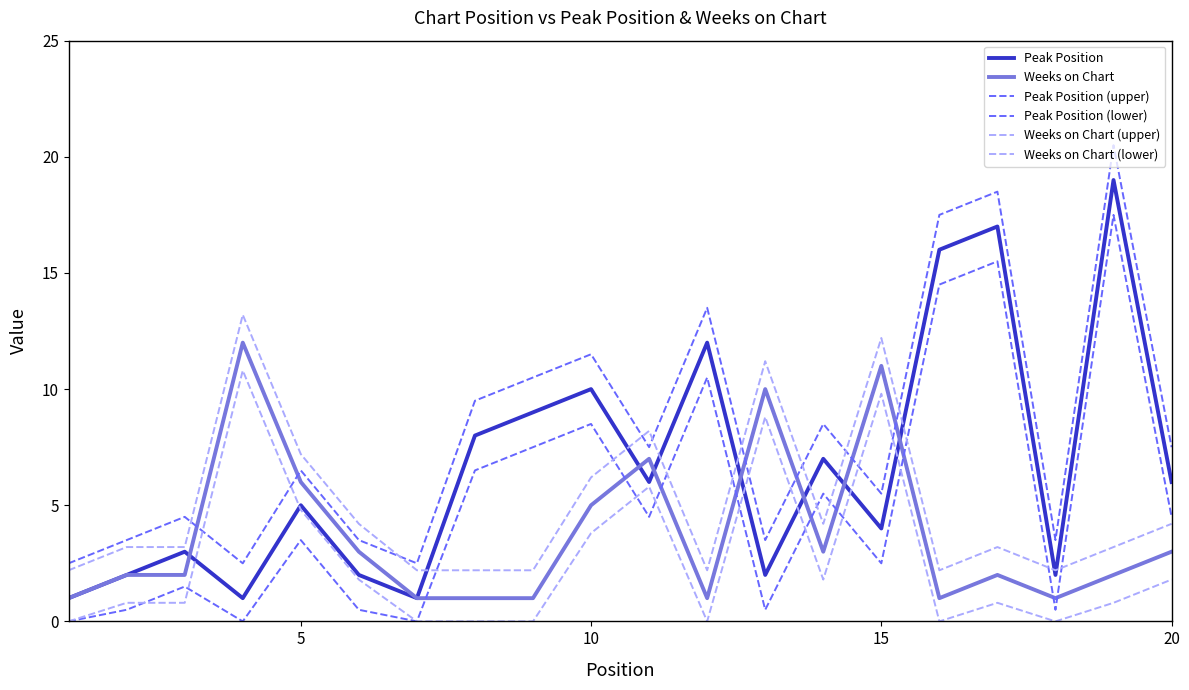

True or false: Peak Position and Peak Position (lower) intersect in this chart.

False